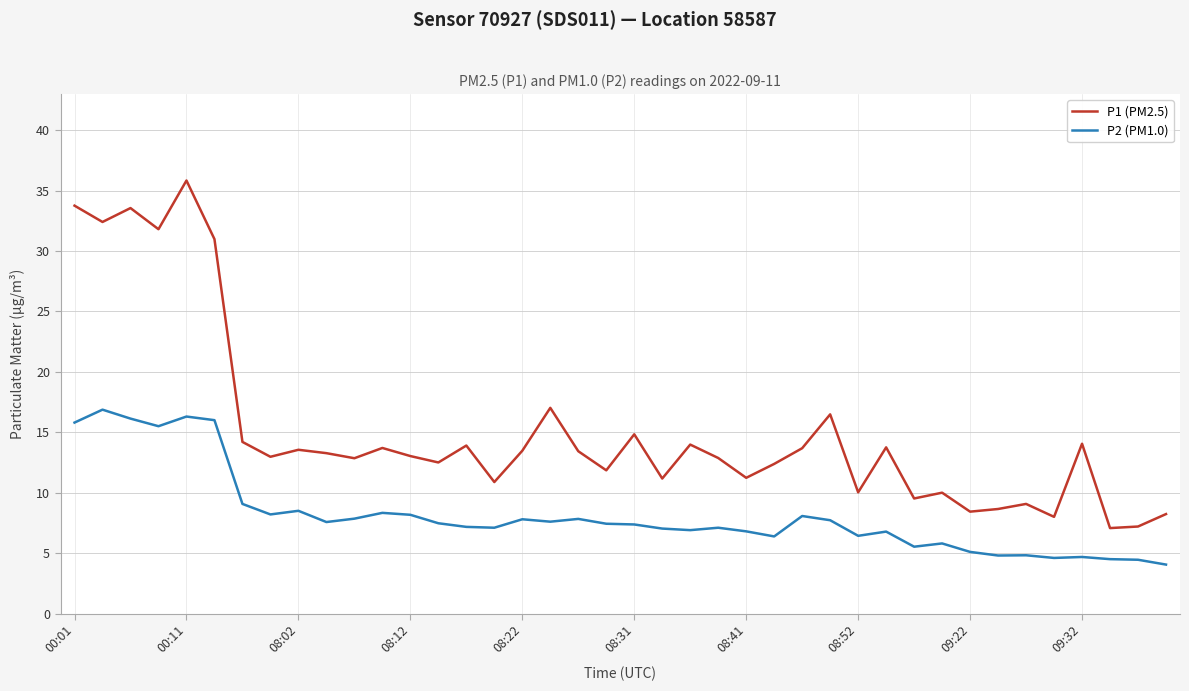

What are all the series names shown in the legend?

P1 (PM2.5), P2 (PM1.0)